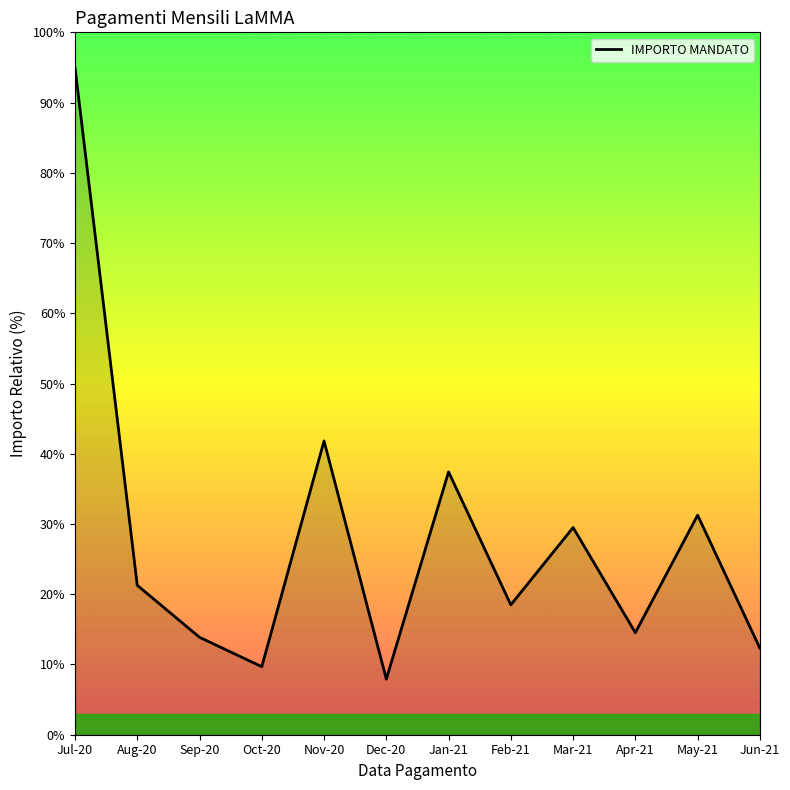

Does the chart have visible grid lines?

No